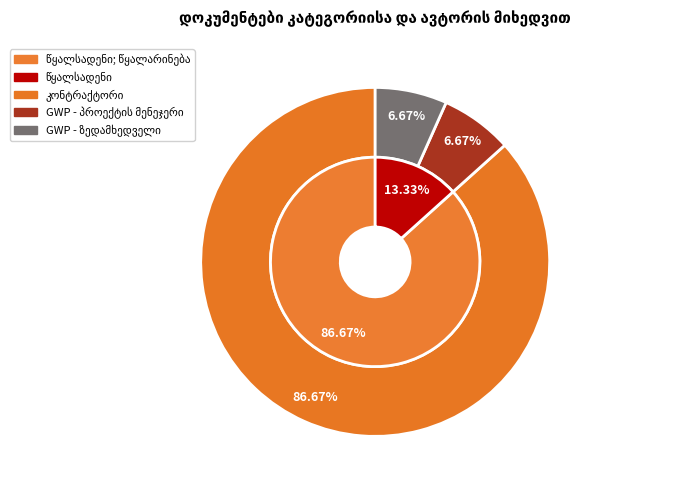

What is the total percentage of წყალსადენი and წყალსადენი; წყალარინება?

100.0%